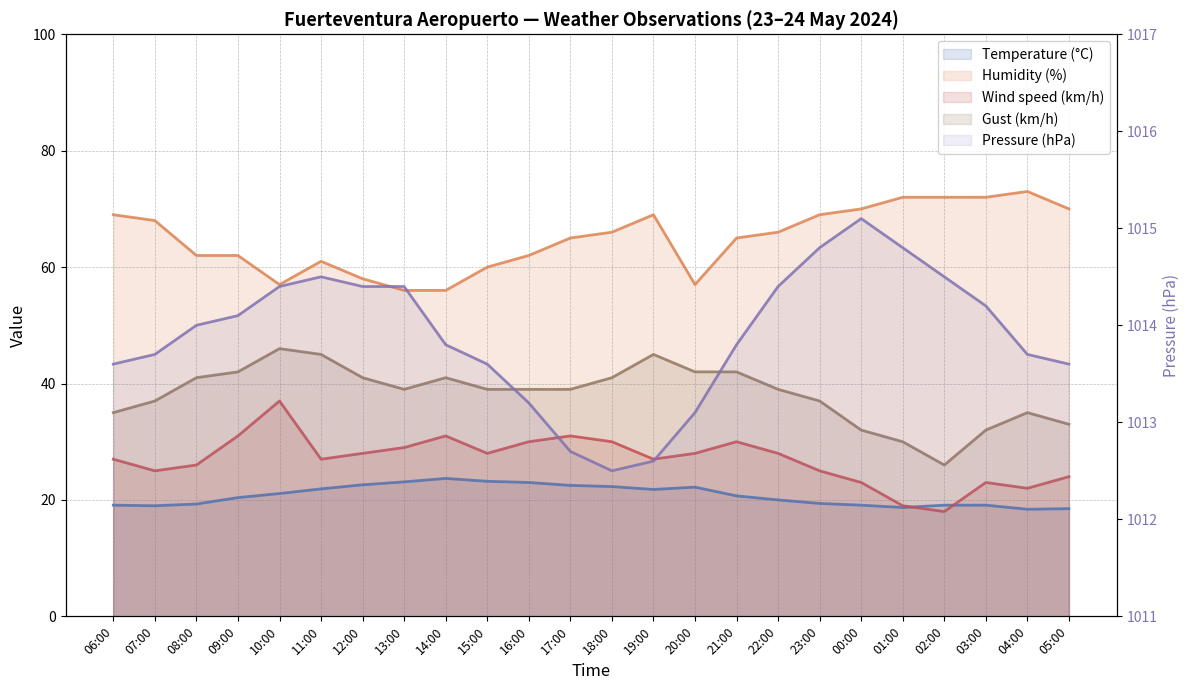

At which label does Gust (km/h) reach its minimum?

02:00